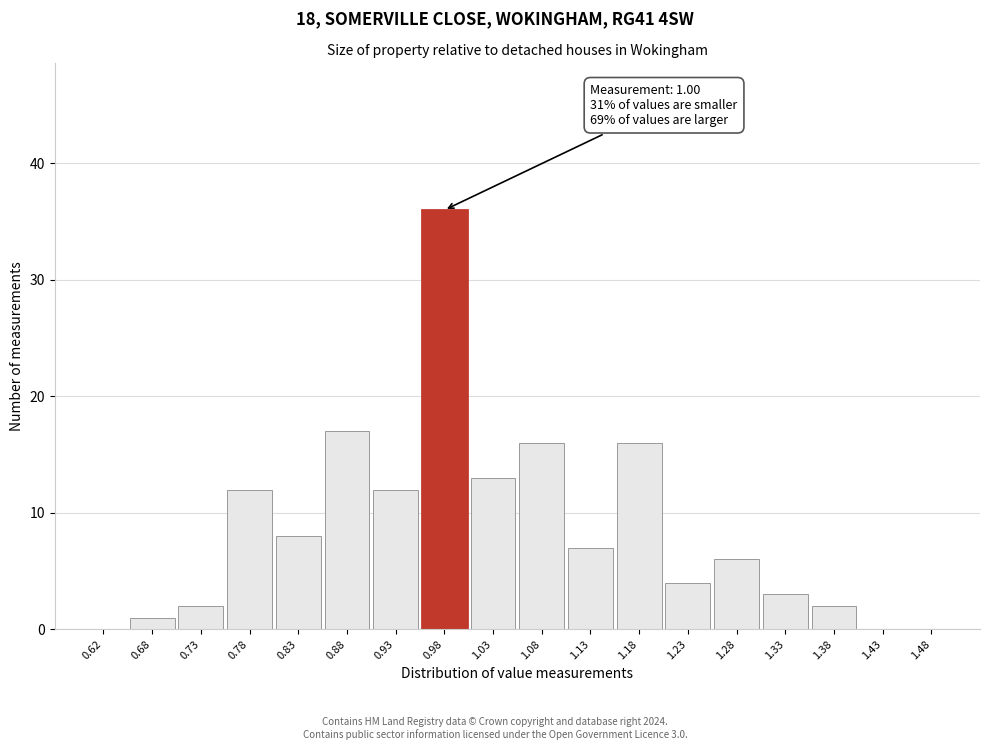

Which range on the x-axis has the tallest bar?

0.95 to 1.00